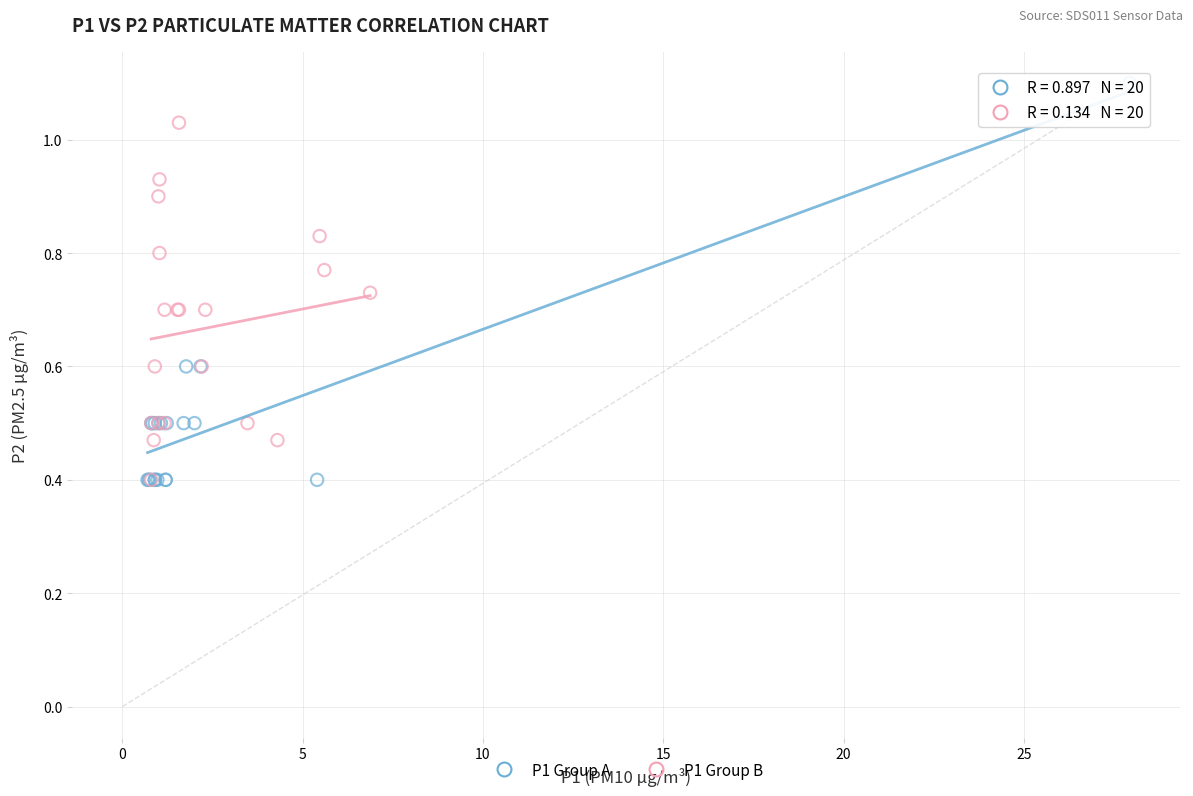

Which series has the largest Y range (max minus min)?

P1 Group A